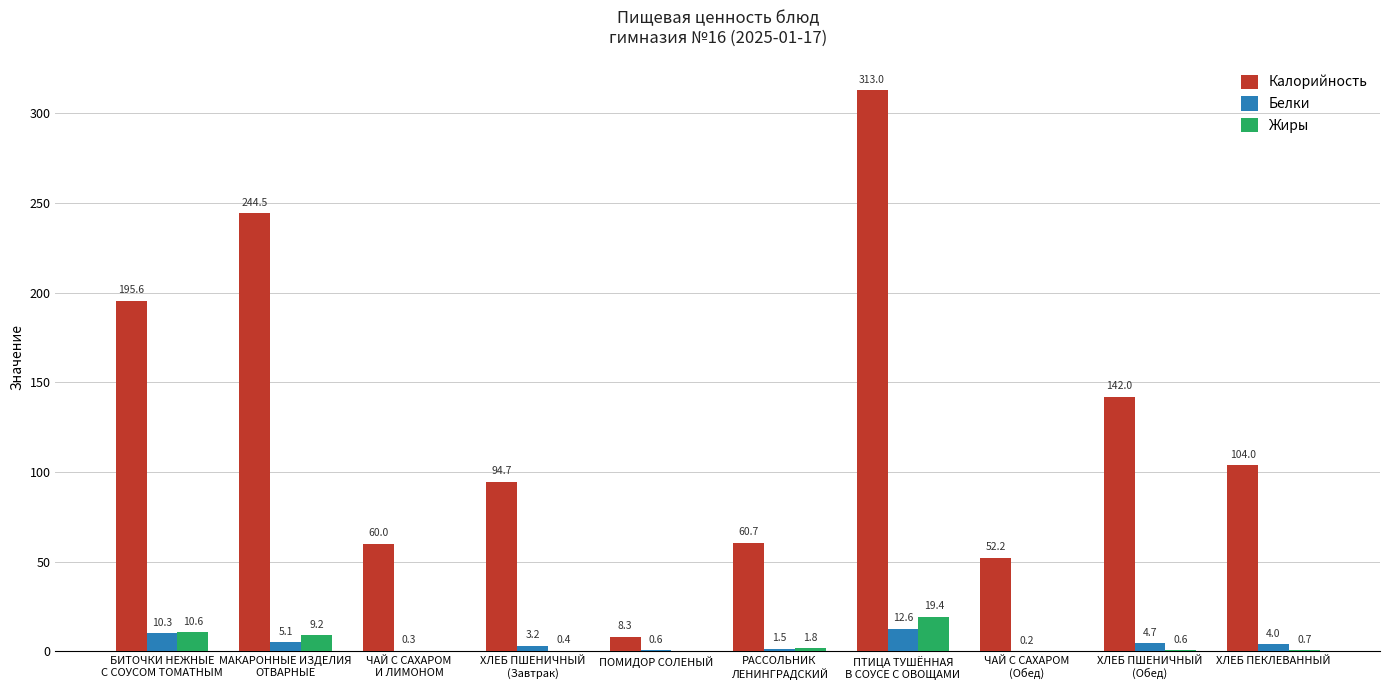

Which category has the highest value across all series?

ПТИЦА ТУШЁННАЯ
В СОУСЕ С ОВОЩАМИ